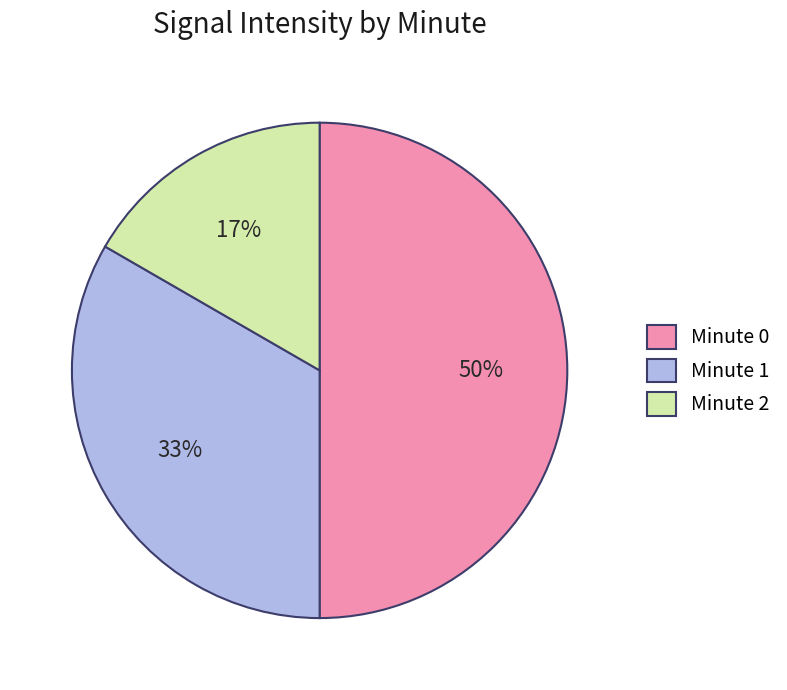

What is the smallest slice in the pie chart?

Minute 2